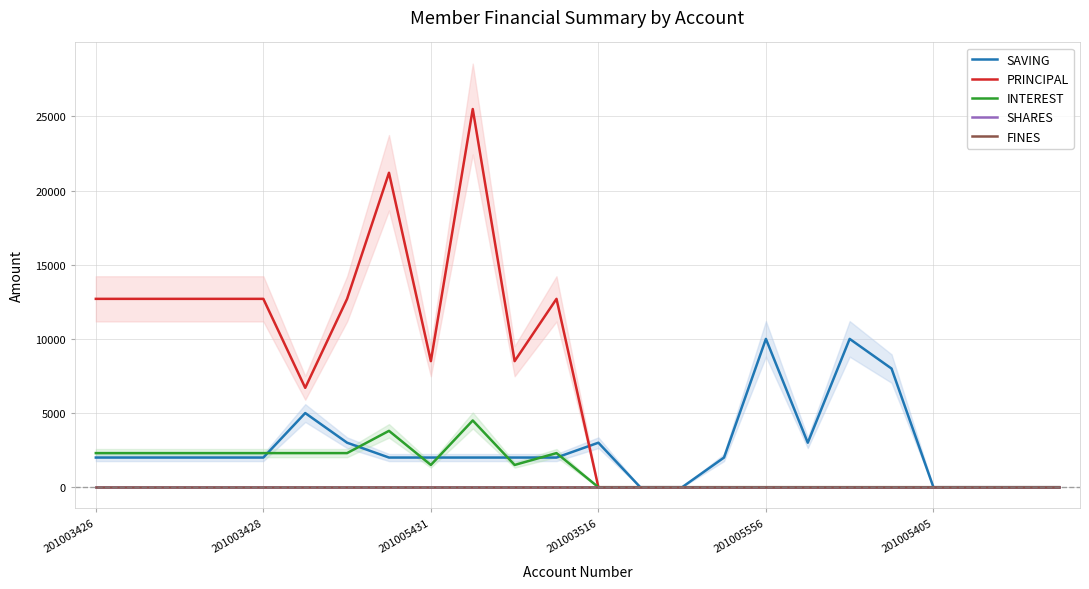

What is the value of the INTEREST point at the 6th from the left?

2300